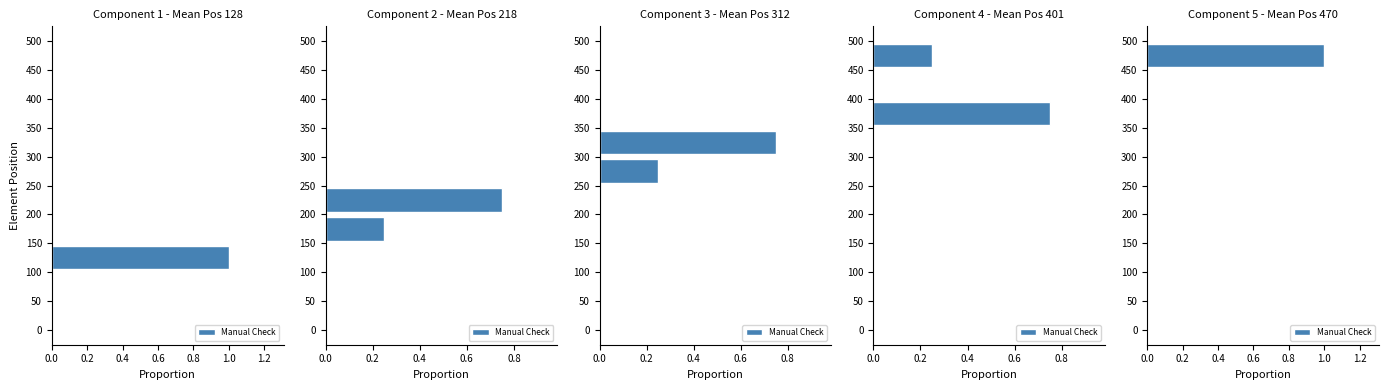

Does the chart contain stacked bars?

No